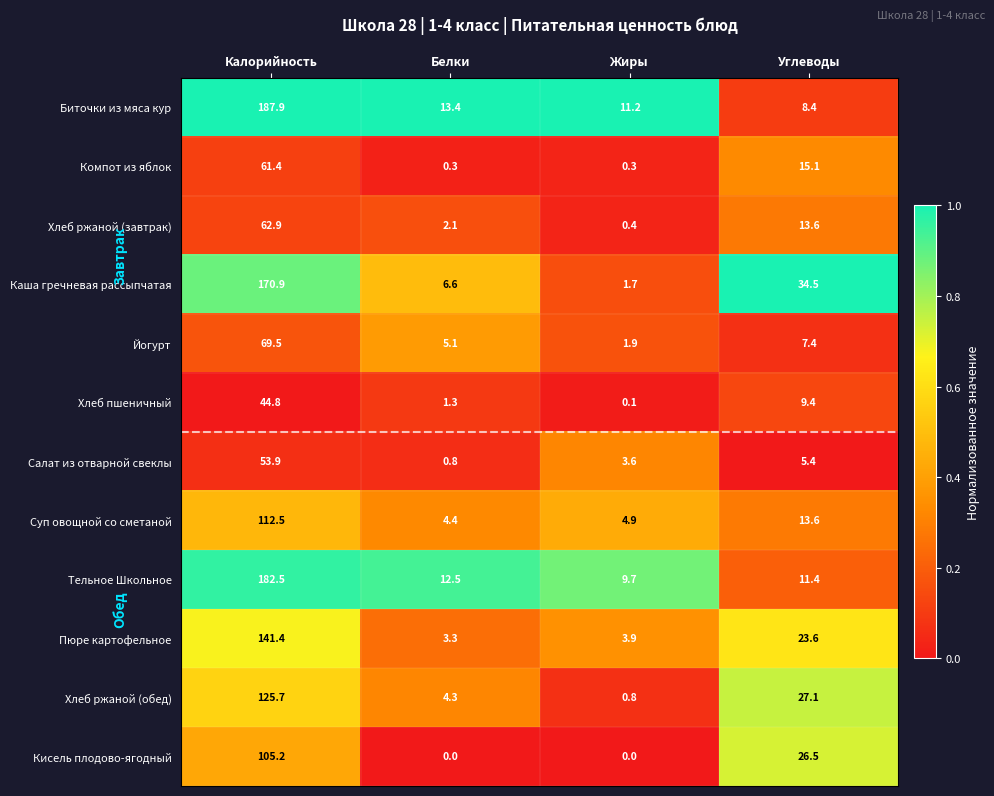

At which category is the sum across all series the highest?

Калорийность